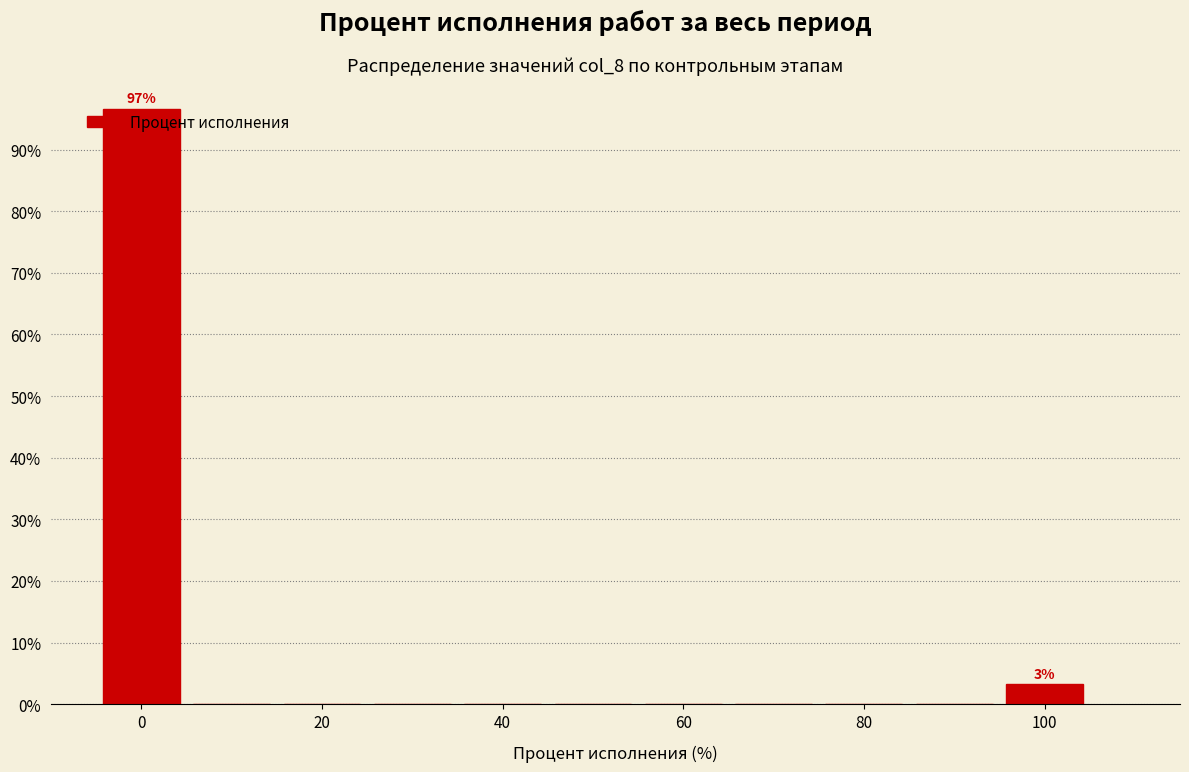

Over which range of the x-axis is the bar tallest?

-5 to 5